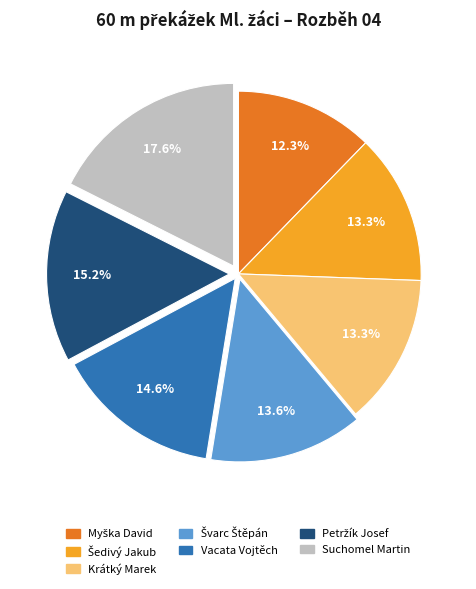

What is the largest slice in the pie chart?

Suchomel Martin